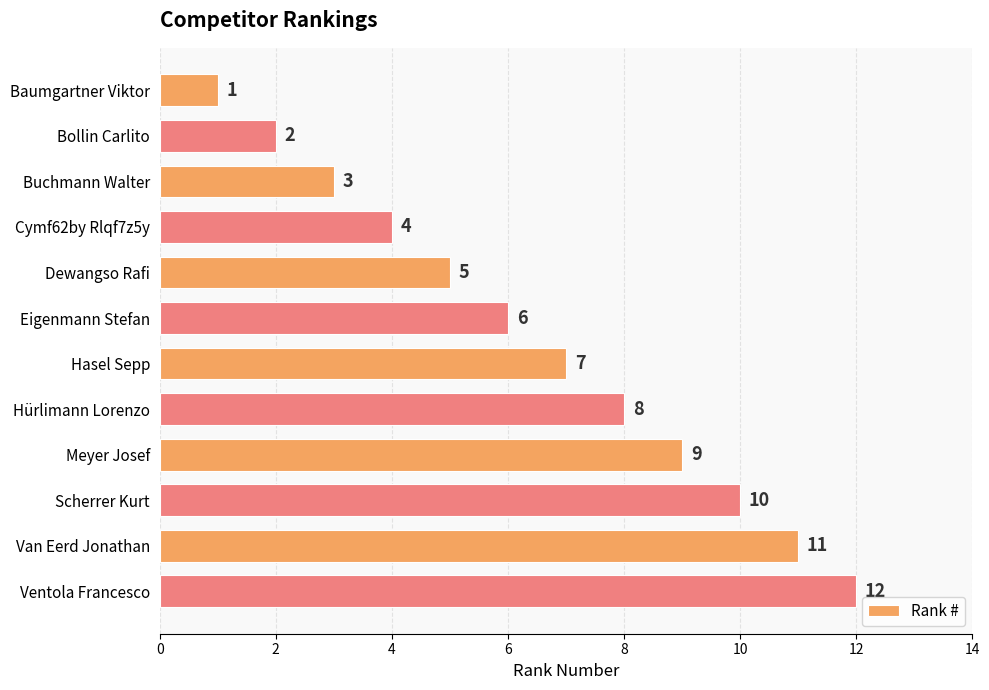

What is the change in value from Meyer Josef to Ventola Francesco?

+3